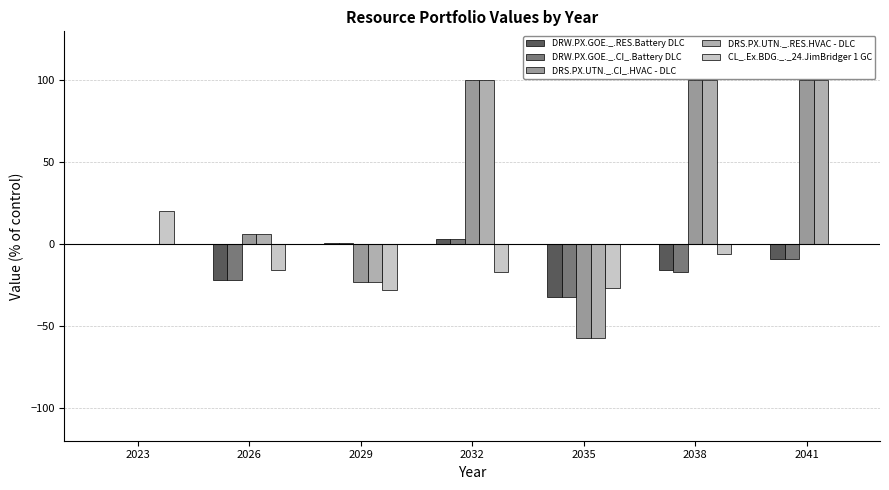

What is the difference between the DRW.PX.GOE._.CI_.Battery DLC values at 2026 and 2023?

22